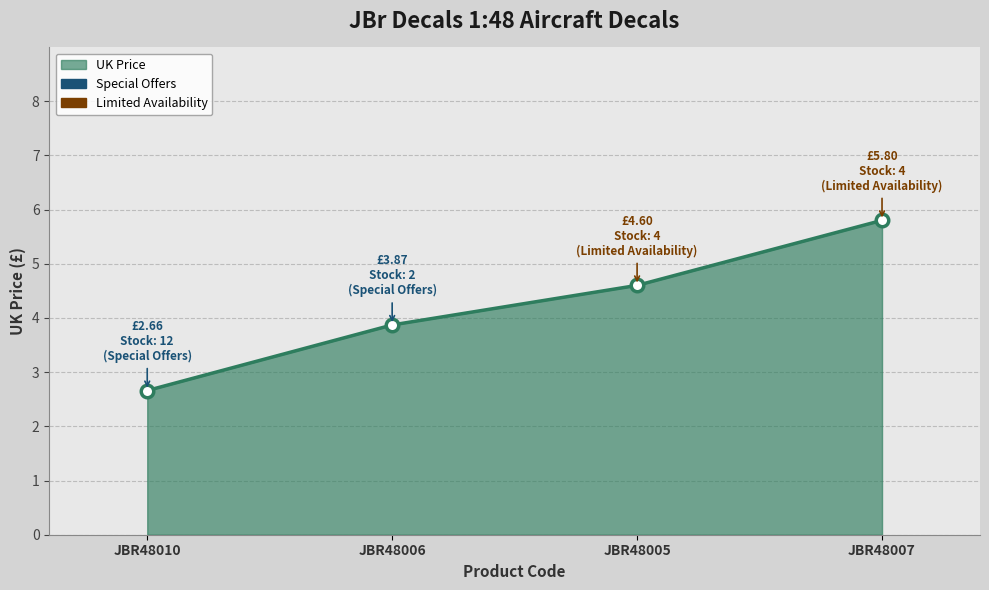

True or false: the data shows 4.6 at JBR48005.

True